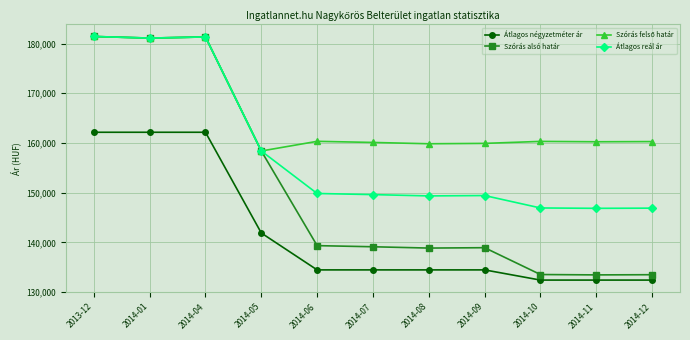

How many data points does each series have?

11